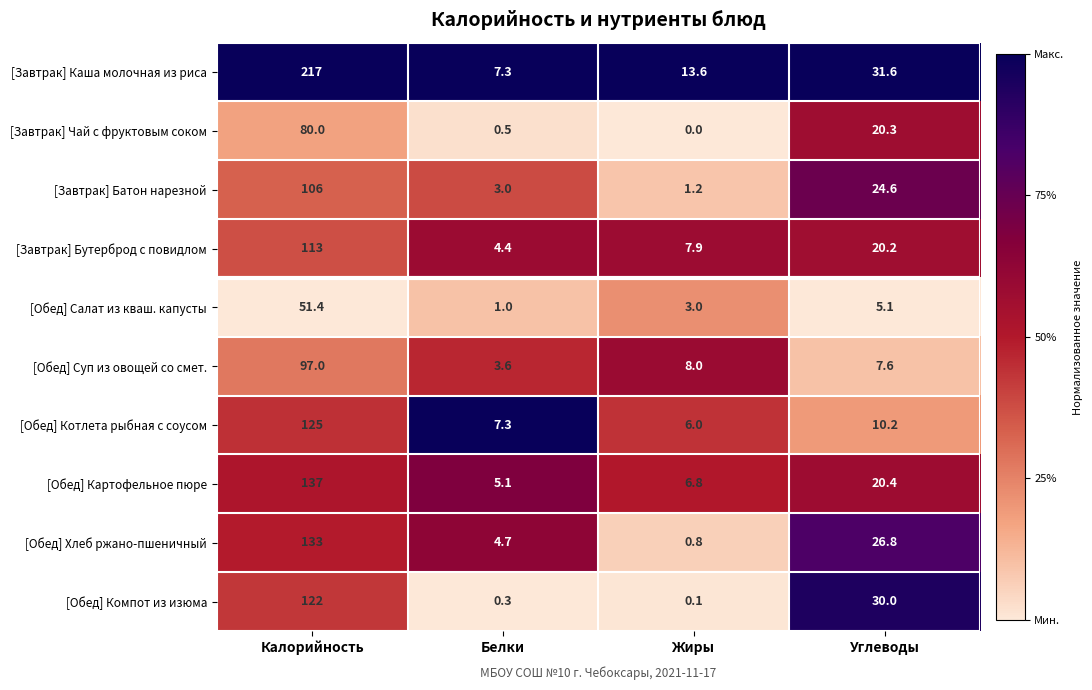

What is the total value across all series at Жиры?

47.4